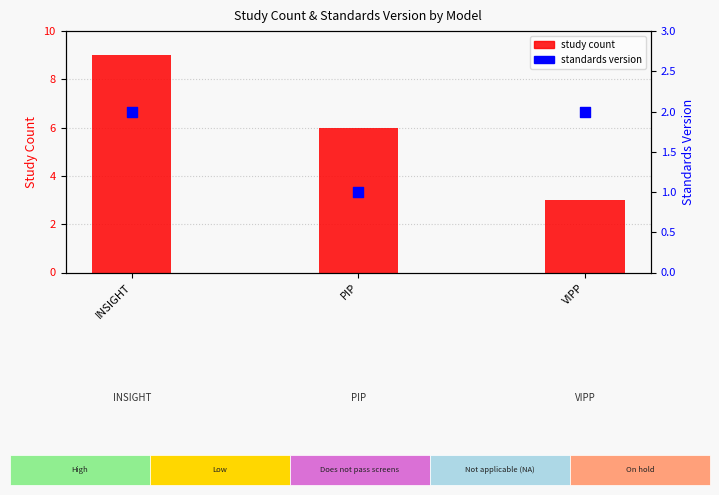

Which series has the largest Y range (max minus min)?

study count